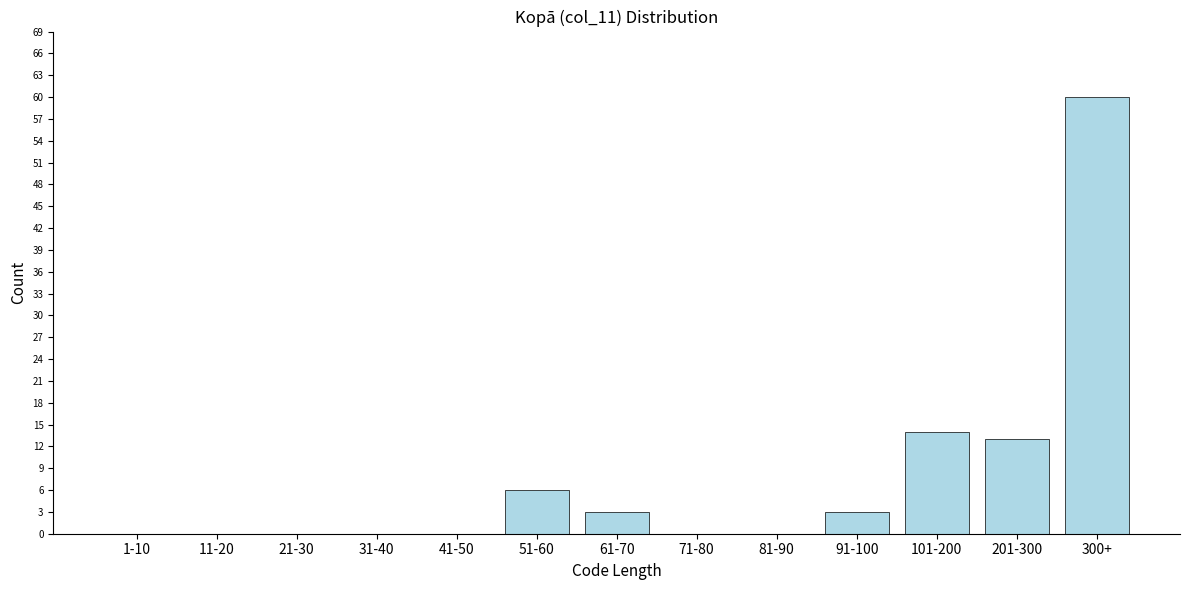

Reading left to right, what are all the values shown in this chart?

1-10=0	11-20=0	21-30=0	31-40=0	41-50=0	51-60=6	61-70=3	71-80=0	81-90=0	91-100=3	101-200=14	201-300=13	300+=60